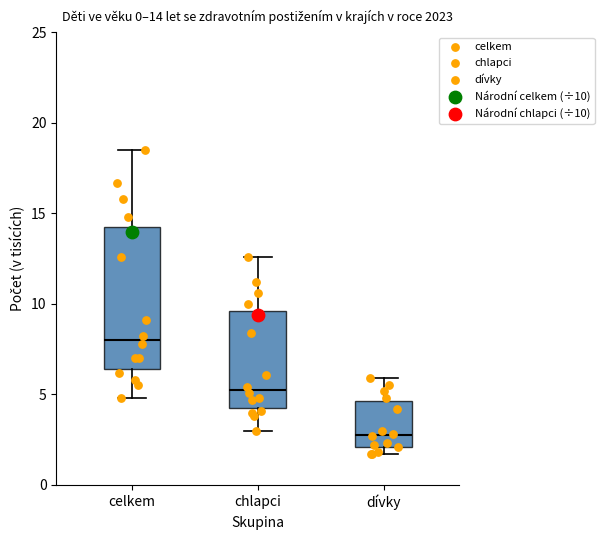

Comparing the boxes themselves (not the whiskers), which one is the tallest?

celkem